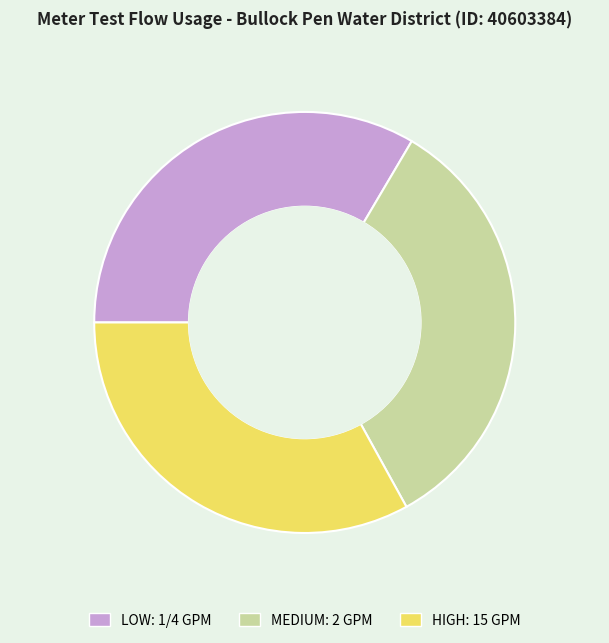

The MEDIUM: 2 GPM slice represents 44% of the pie. True or false?

False